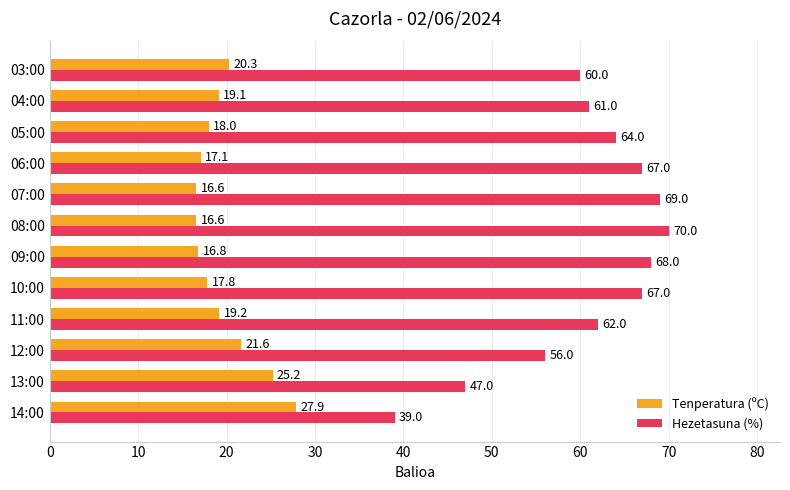

List the series in order of their peak value, highest first.

Hezetasuna (%), Tenperatura (ºC)